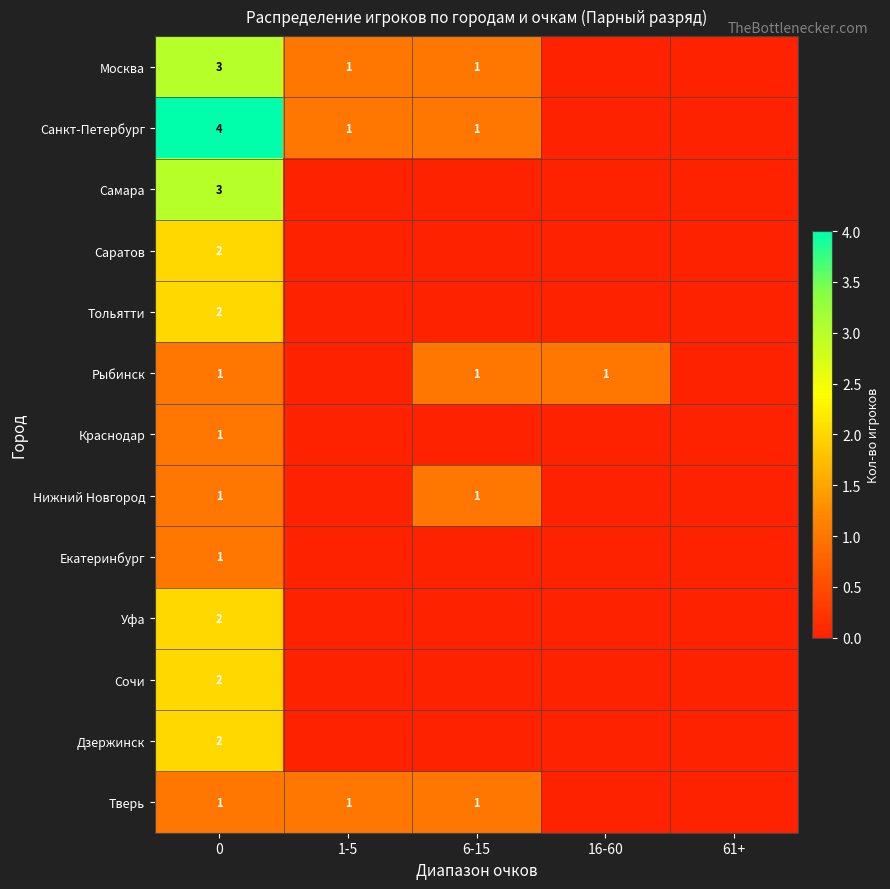

At how many categories does at least one series exceed 1?

1